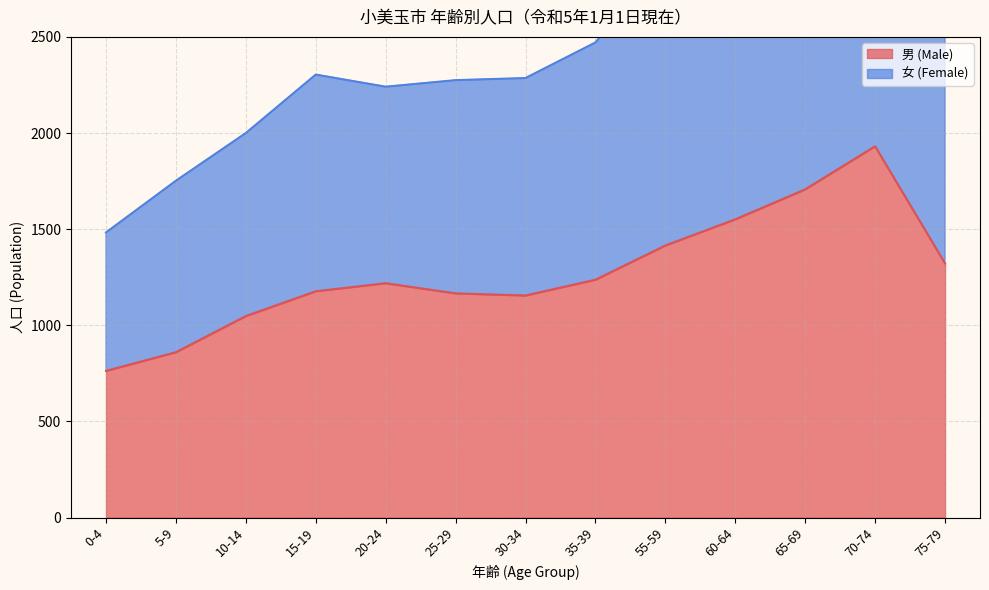

What is the difference between the highest and lowest values at 55-59?

1492